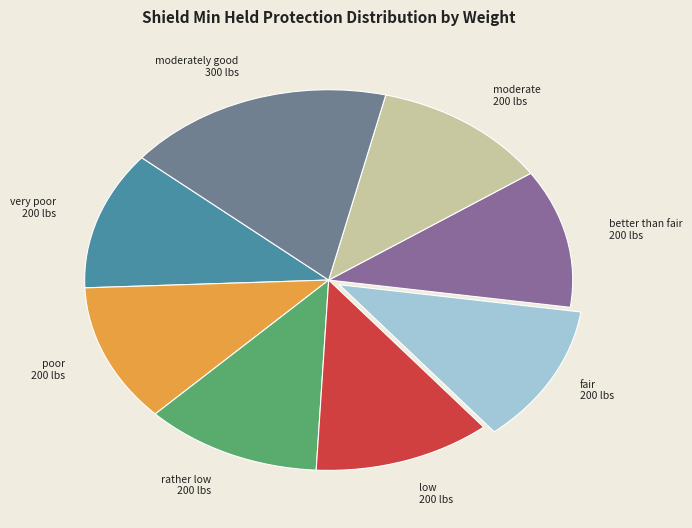

True or false: low accounts for 26% of the total.

False